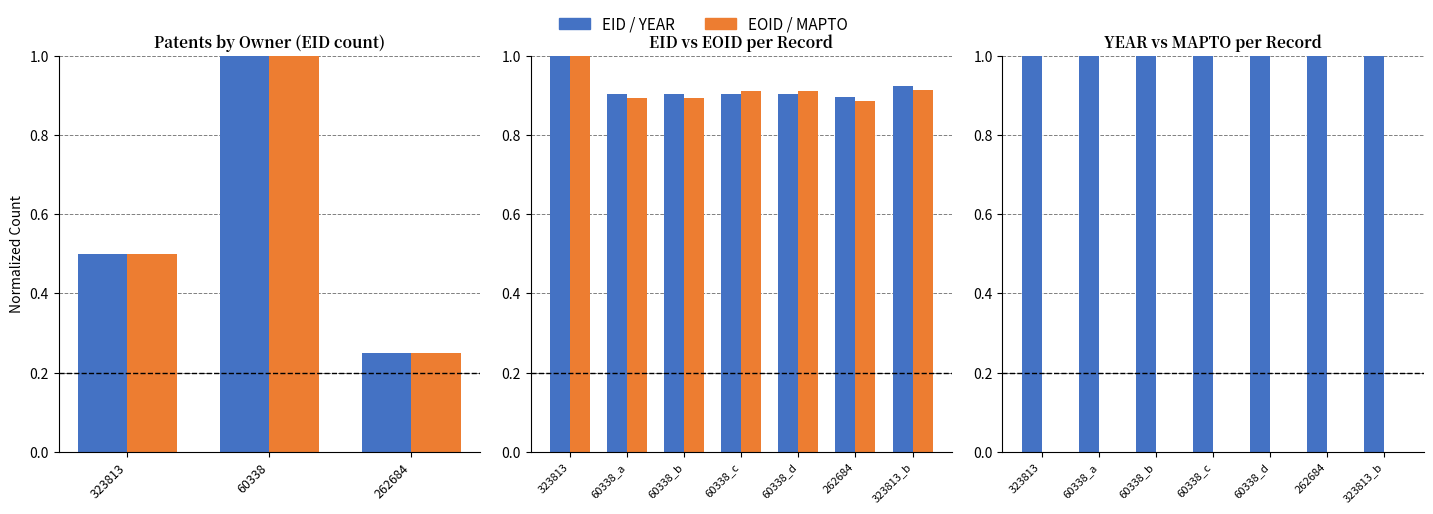

Between 323813 and 60338_b, which series saw the biggest shift?

EOID